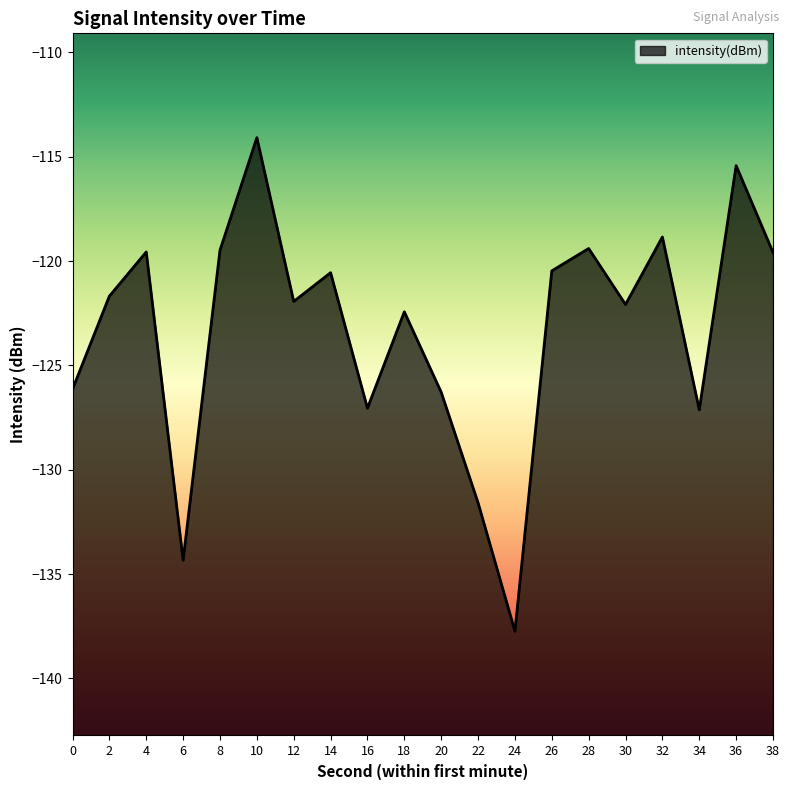

List the labels in order of value, smallest first.

24, 6, 22, 34, 16, 20, 0, 18, 30, 12, 2, 14, 26, 38, 4, 8, 28, 32, 36, 10